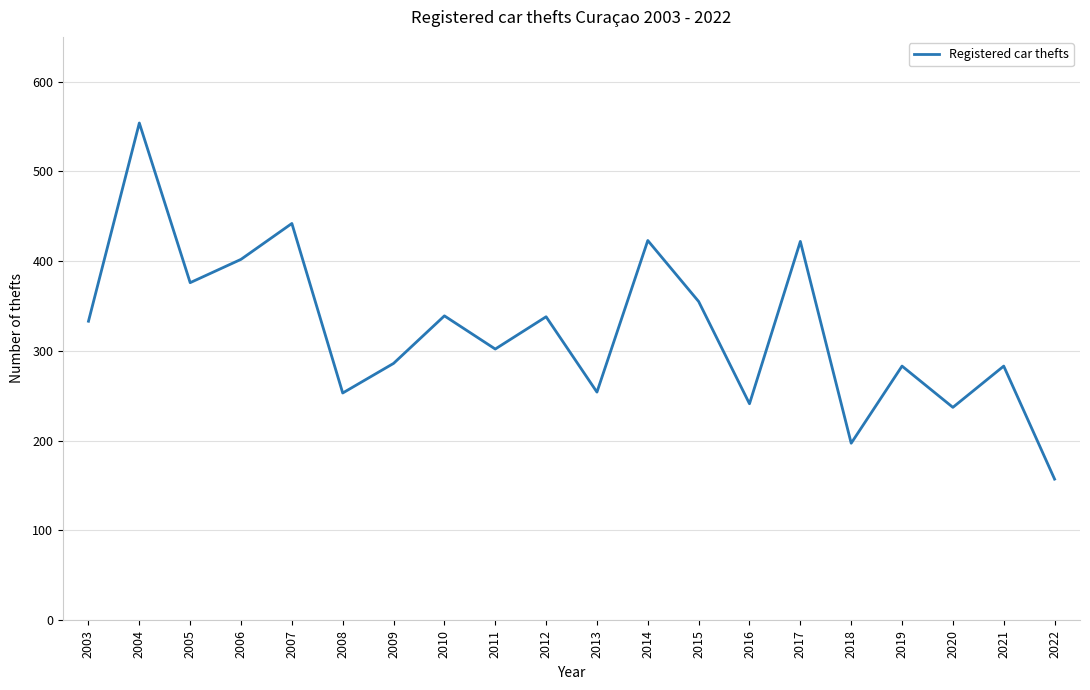

Does the chart display data point markers on the line(s)?

No